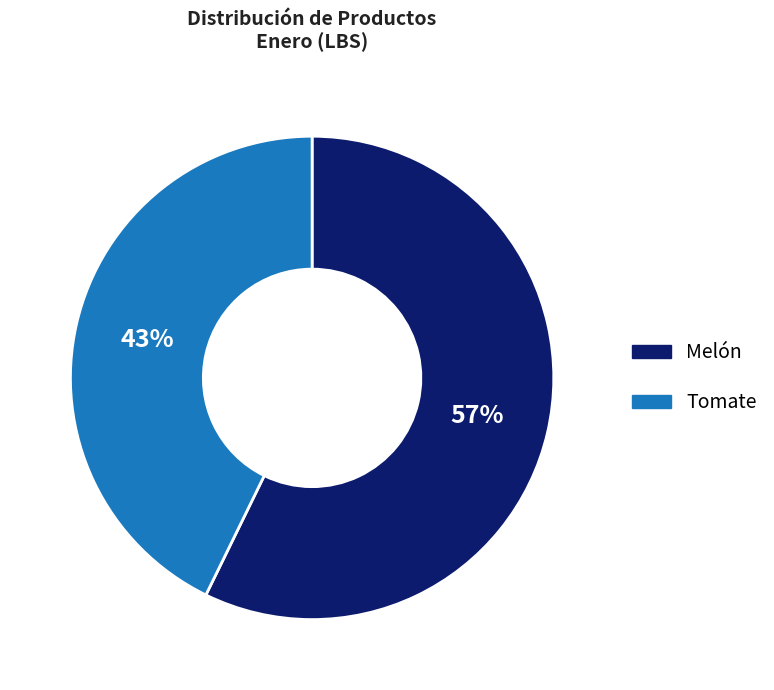

Do Tomate and Melón together represent more than half of the pie?

Yes